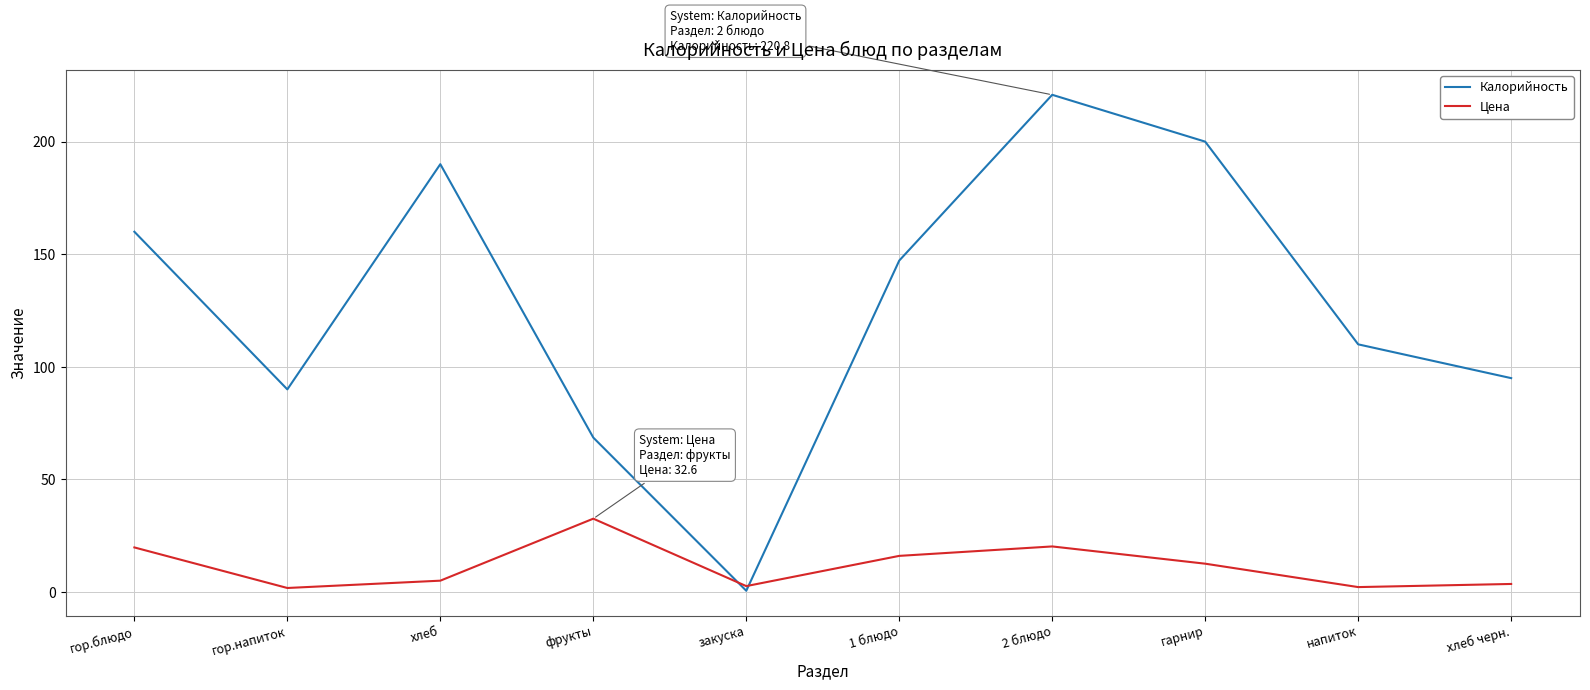

What is the maximum value shown in the chart?

220.8